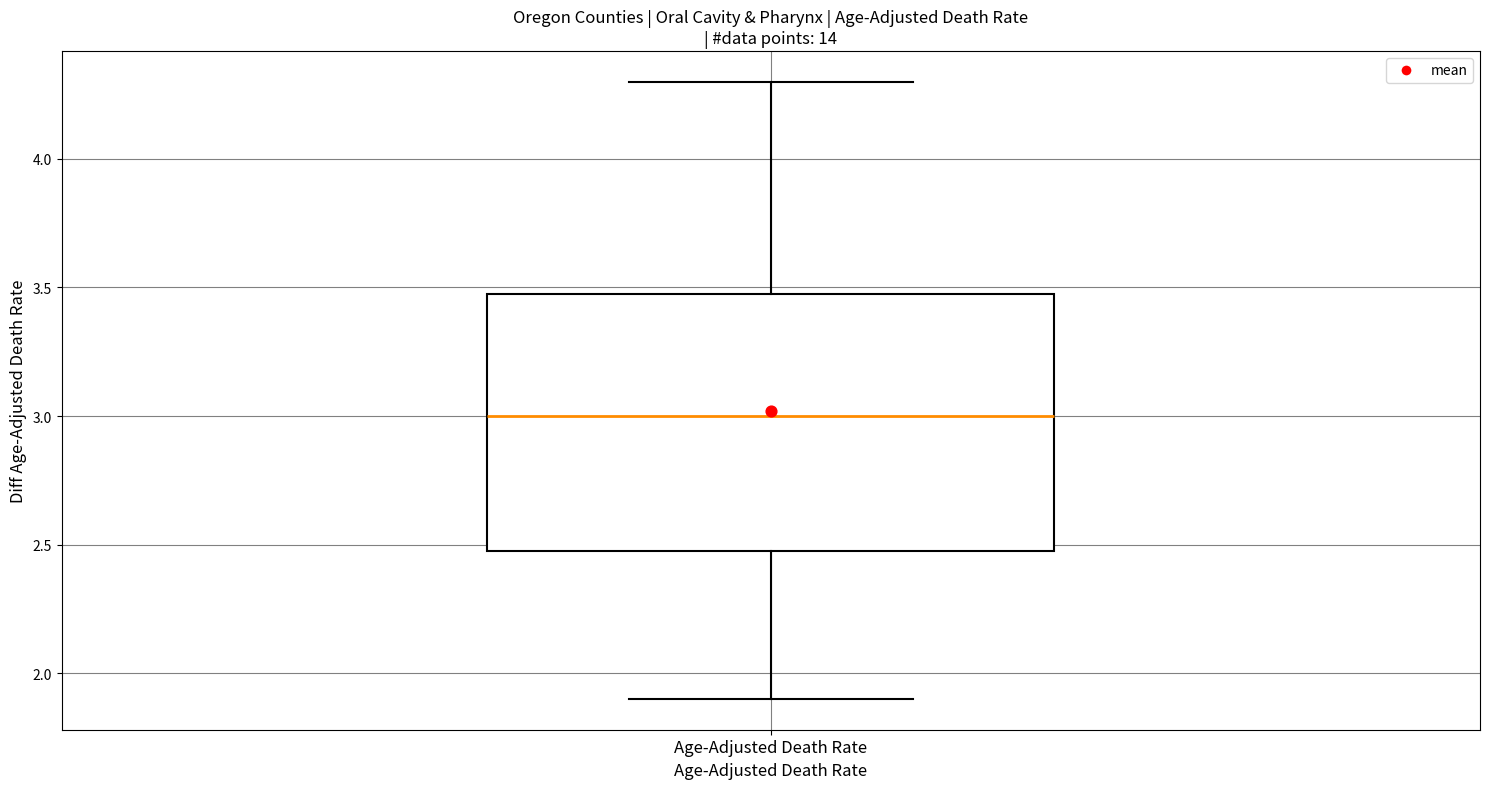

Where does the median line of the box for Age-Adjusted Death Rate sit on the y-axis? The values are not printed on the chart, so give them approximately, as read against the axis.

3.0